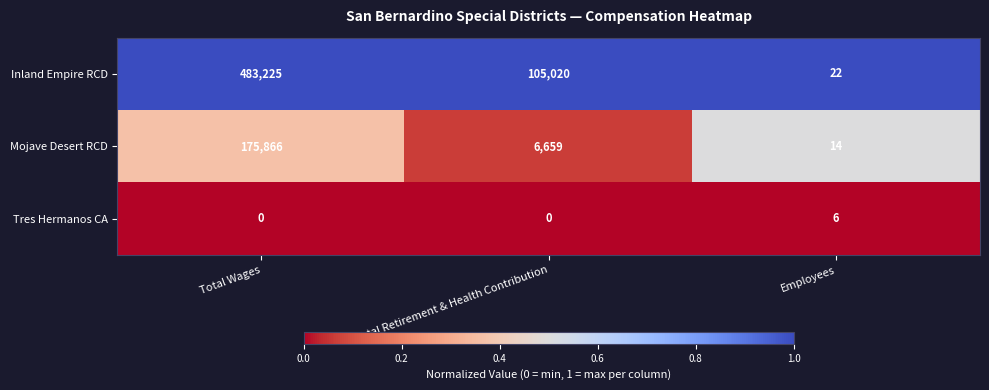

What is the average value of the Inland Empire RCD series?

196089